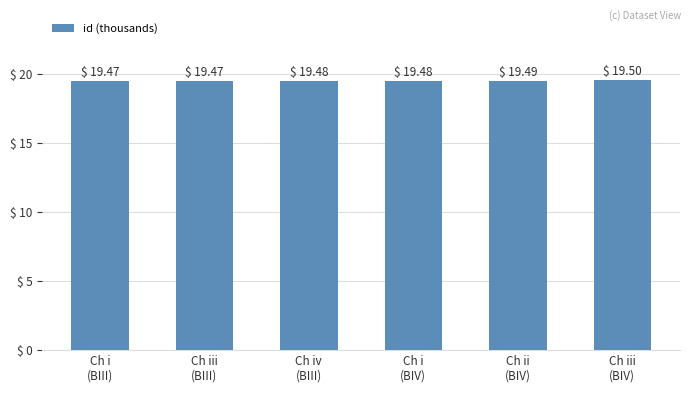

Count the values in the range 19 to 20.

6